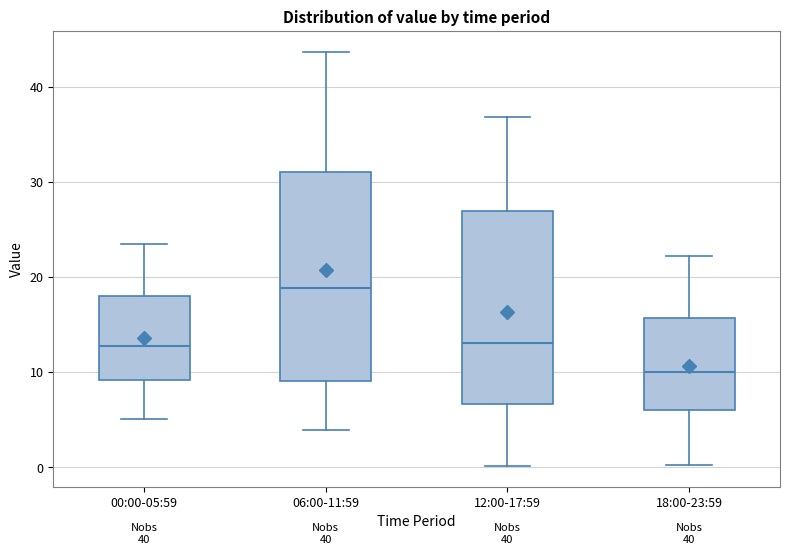

Reading left to right, read every box against the y-axis: the position of its median line, the range the box covers, and the ends of its whiskers. The values are not printed on the chart, so give them approximately, as read against the axis.

00:00-05:59: median 13, box 9 to 18, whiskers 5 to 23
06:00-11:59: median 19, box 9 to 31, whiskers 4 to 44
12:00-17:59: median 13, box 7 to 27, whiskers 0 to 37
18:00-23:59: median 10, box 6 to 16, whiskers 0 to 22